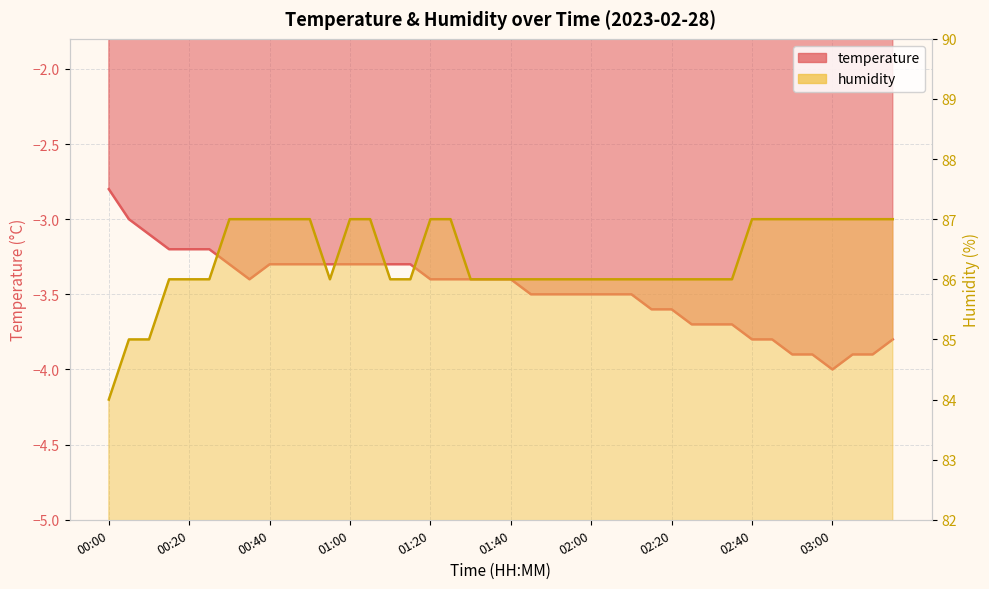

Rank the series by their maximum value, from lowest to highest.

temperature, humidity